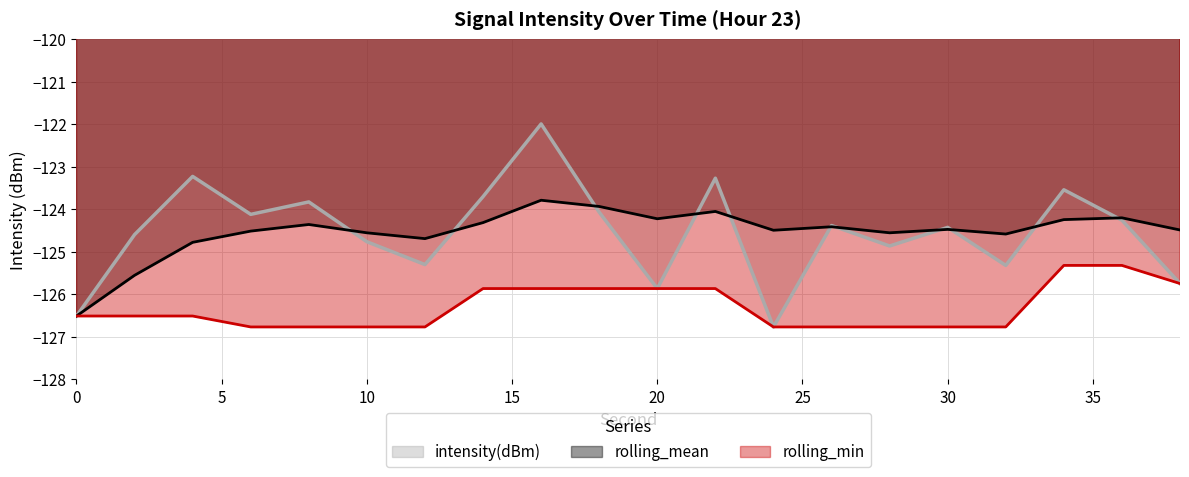

List the series in order of their peak value, highest first.

intensity(dBm), rolling_mean, rolling_min